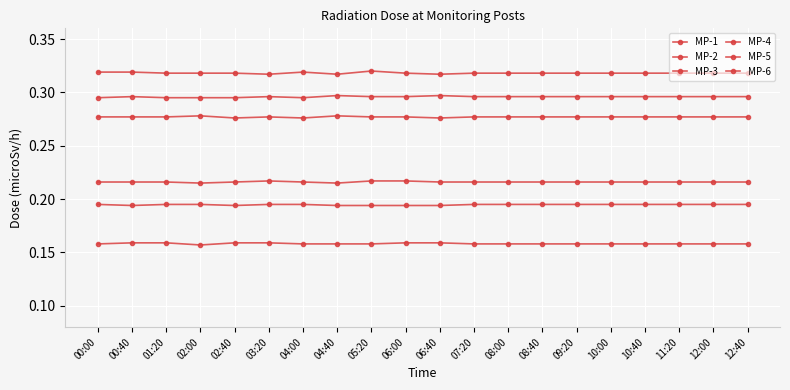

Reading right to left, transcribe all the data shown in this chart.

MP-1: 0.2	0.2	0.2	0.2	0.2	0.2	0.2	0.2	0.2	0.2	0.2	0.2	0.2	0.2	0.2	0.2	0.2	0.2	0.2	0.2
MP-2: 0.2	0.2	0.2	0.2	0.2	0.2	0.2	0.2	0.2	0.2	0.2	0.2	0.2	0.2	0.2	0.2	0.2	0.2	0.2	0.2
MP-3: 0.3	0.3	0.3	0.3	0.3	0.3	0.3	0.3	0.3	0.3	0.3	0.3	0.3	0.3	0.3	0.3	0.3	0.3	0.3	0.3
MP-4: 0.3	0.3	0.3	0.3	0.3	0.3	0.3	0.3	0.3	0.3	0.3	0.3	0.3	0.3	0.3	0.3	0.3	0.3	0.3	0.3
MP-5: 0.3	0.3	0.3	0.3	0.3	0.3	0.3	0.3	0.3	0.3	0.3	0.3	0.3	0.3	0.3	0.3	0.3	0.3	0.3	0.3
MP-6: 0.2	0.2	0.2	0.2	0.2	0.2	0.2	0.2	0.2	0.2	0.2	0.2	0.2	0.2	0.2	0.2	0.2	0.2	0.2	0.2